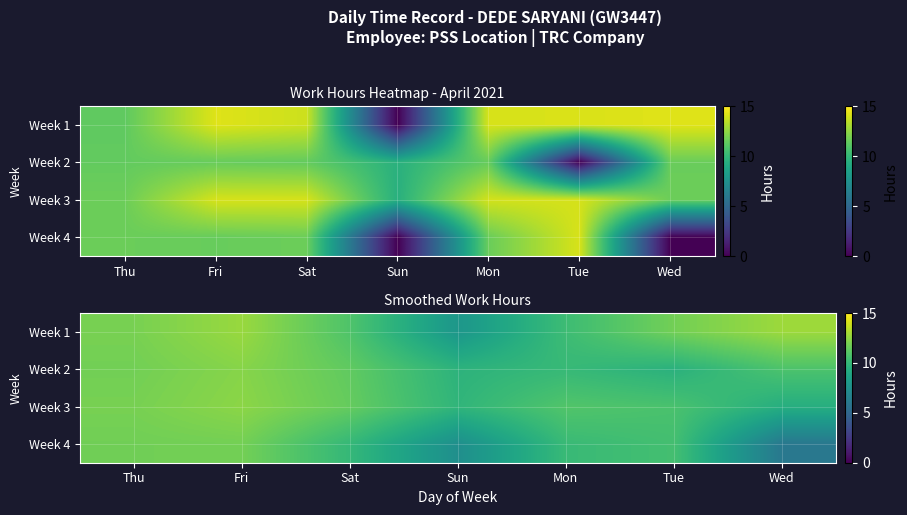

What is the maximum value shown in the chart?

12.8